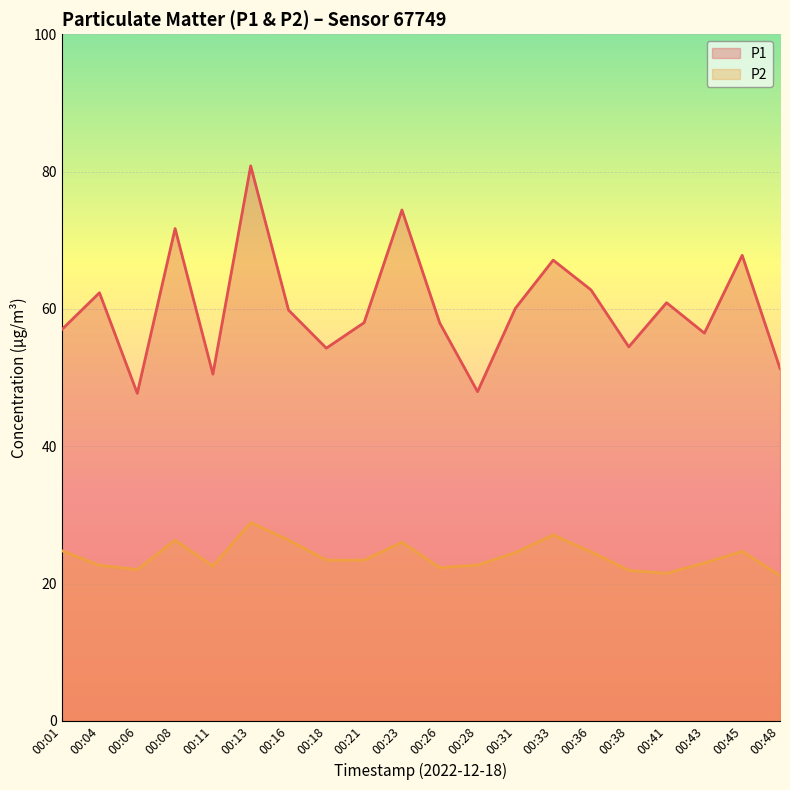

The P2 series shows 45.0 at 00:13. True or false?

False